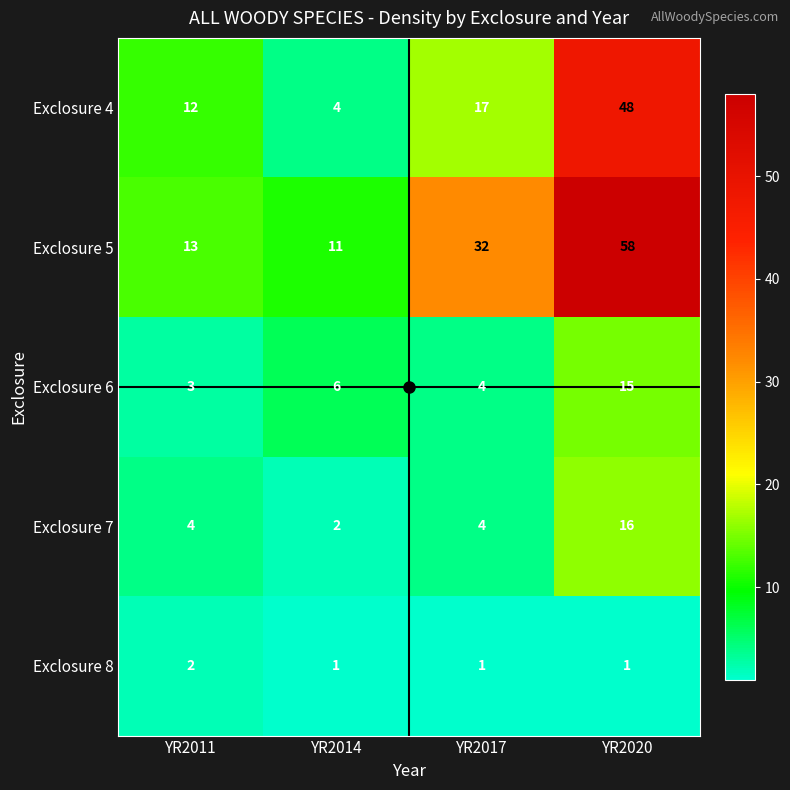

At which label does Exclosure 8 reach its peak?

YR2011